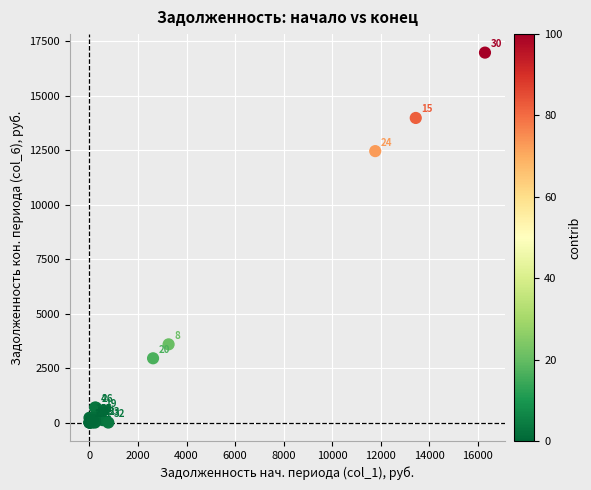

What Y value in the scatter plot is closest to 8493?

12463.4